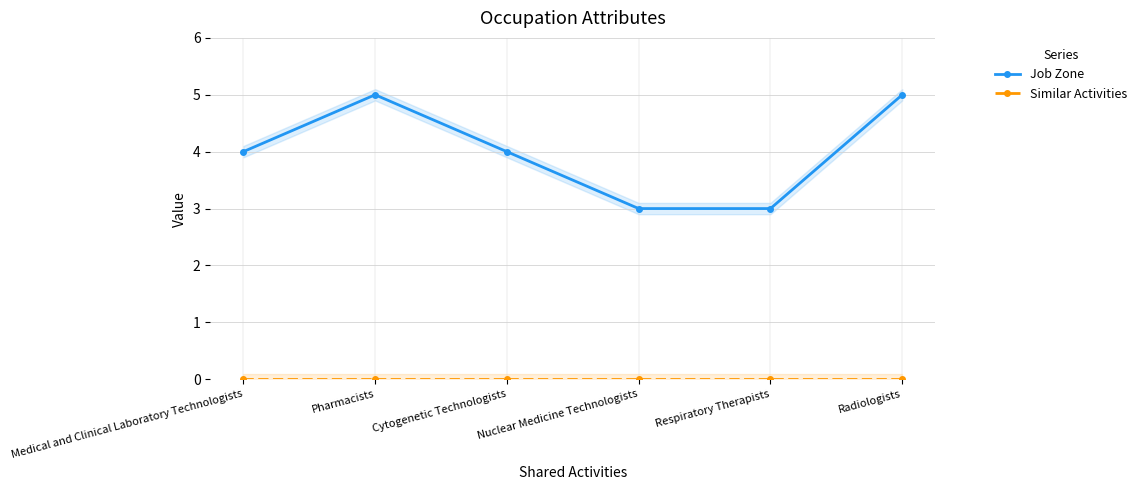

How many lines are shown in the chart?

2